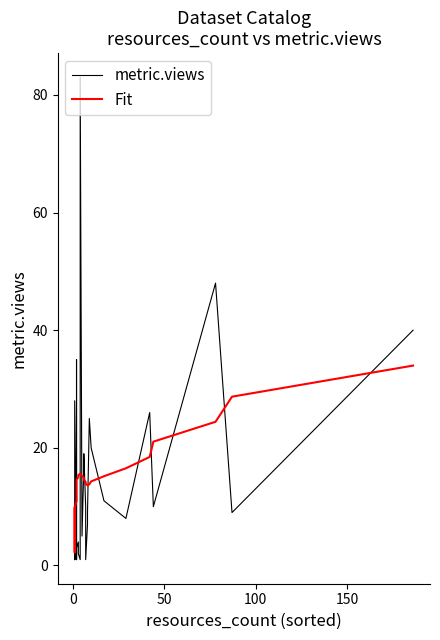

The metric.views series shows 6.9 at 6. True or false?

False